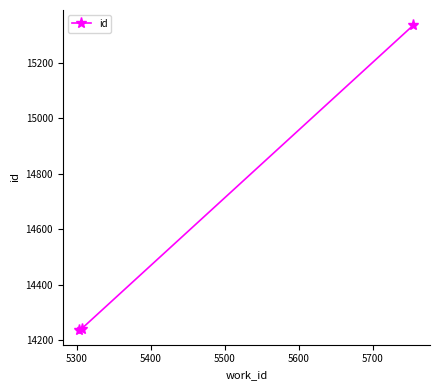

What is the greatest value displayed?

15335